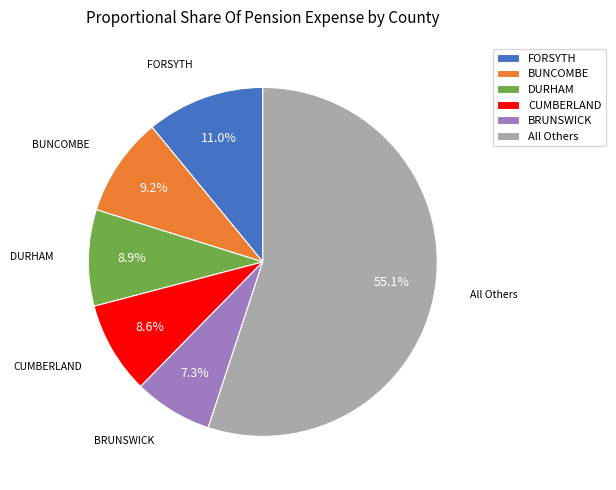

What percentage is NOT represented by FORSYTH?

89.0%